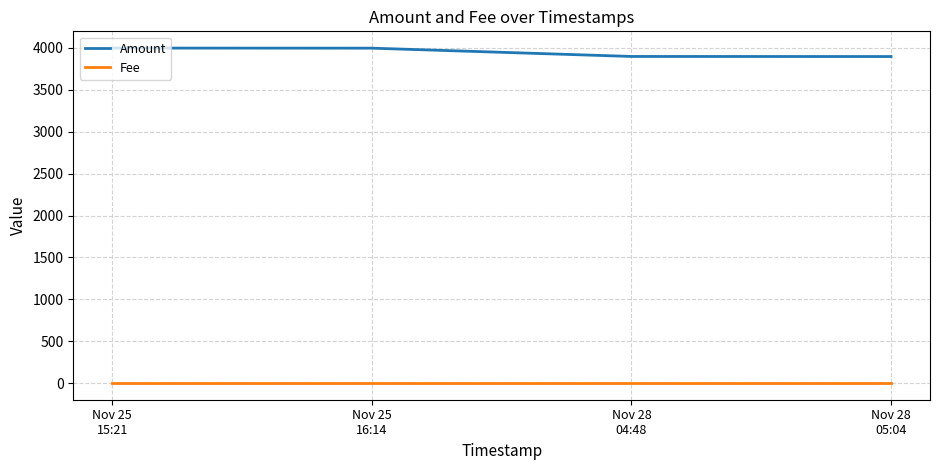

Which series has the largest total across all categories?

Amount